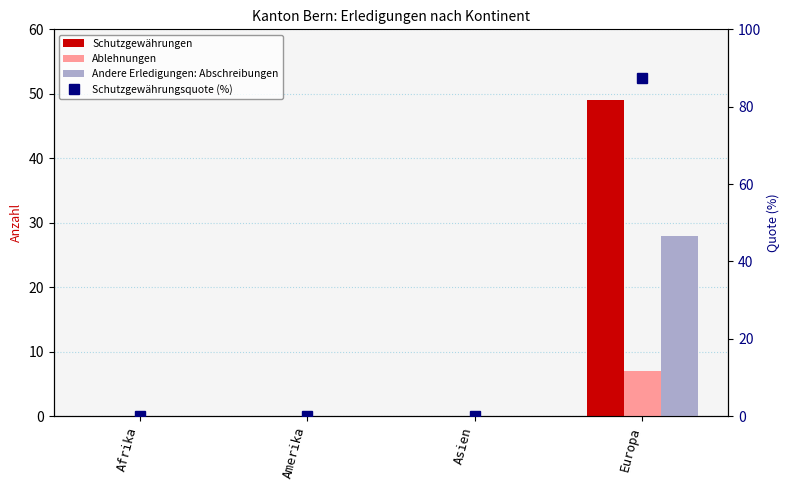

True or false: Ablehnungen has a value of -3 at Afrika.

False